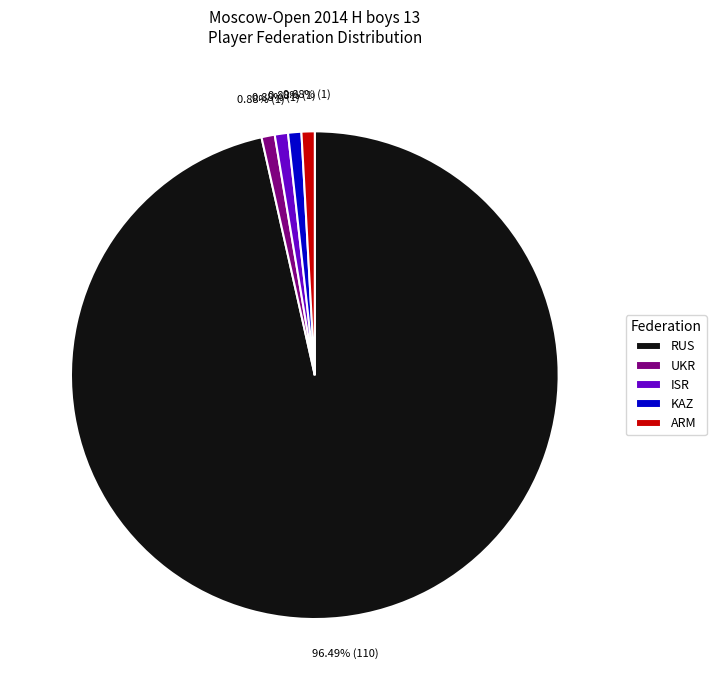

What percentage is the ARM slice, to the nearest percent?

1%